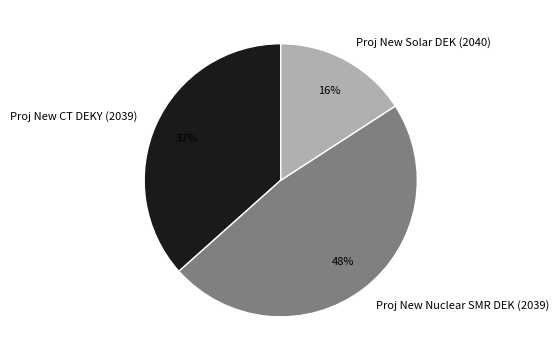

What percentage is the Proj New Solar DEK (2040) slice, to the nearest percent?

16%